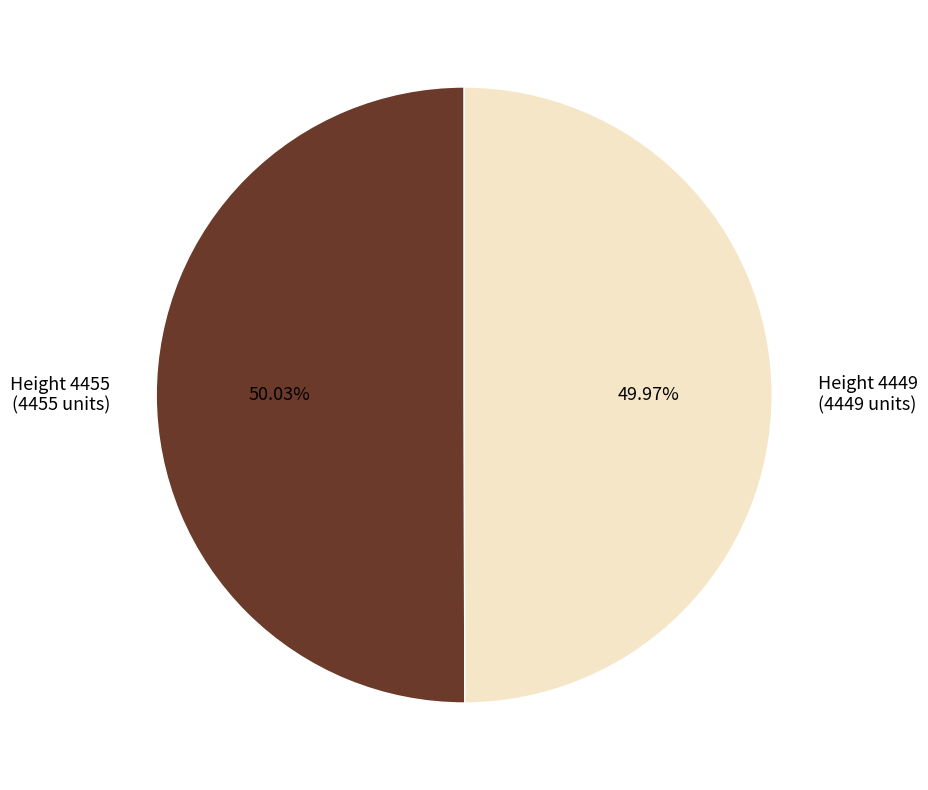

What is the ratio of the value at Height 4455 (4455 units) to the value at Height 4449 (4449 units)?

1.0